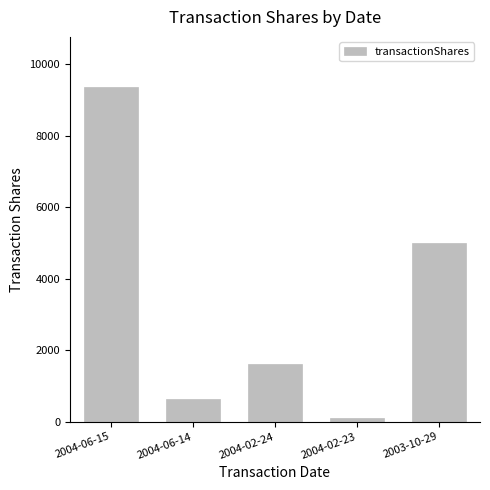

What is the change in value from 2004-06-15 to 2004-02-24?

-7757